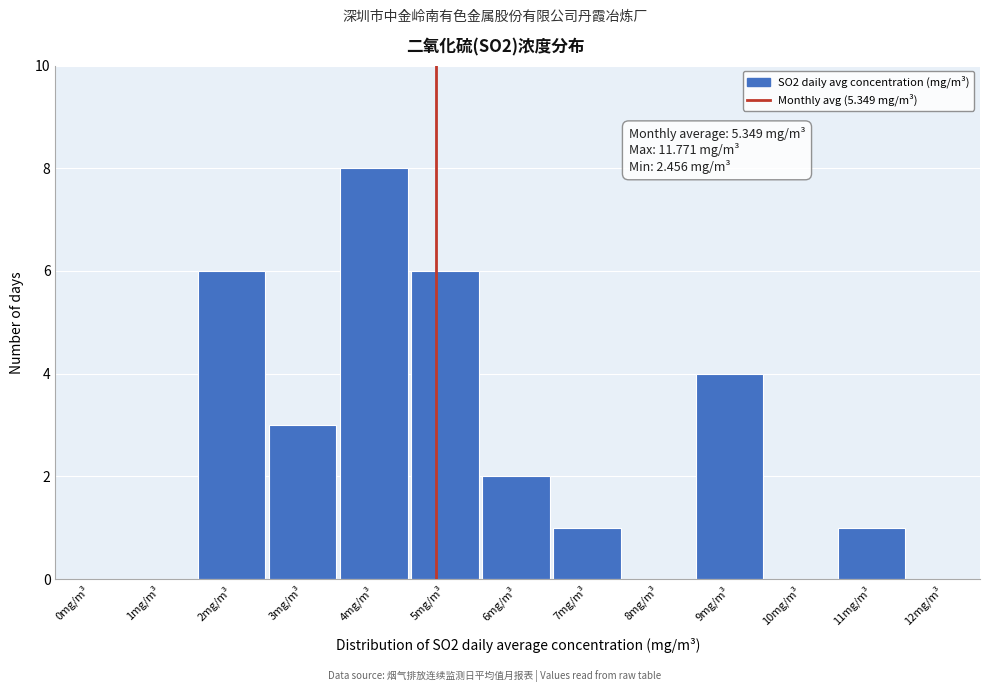

Reading left to right, transcribe all the data shown in this chart.

0mg/m³=0	1mg/m³=0	2mg/m³=6	3mg/m³=3	4mg/m³=8	5mg/m³=6	6mg/m³=2	7mg/m³=1	8mg/m³=0	9mg/m³=4	10mg/m³=0	11mg/m³=1	12mg/m³=0